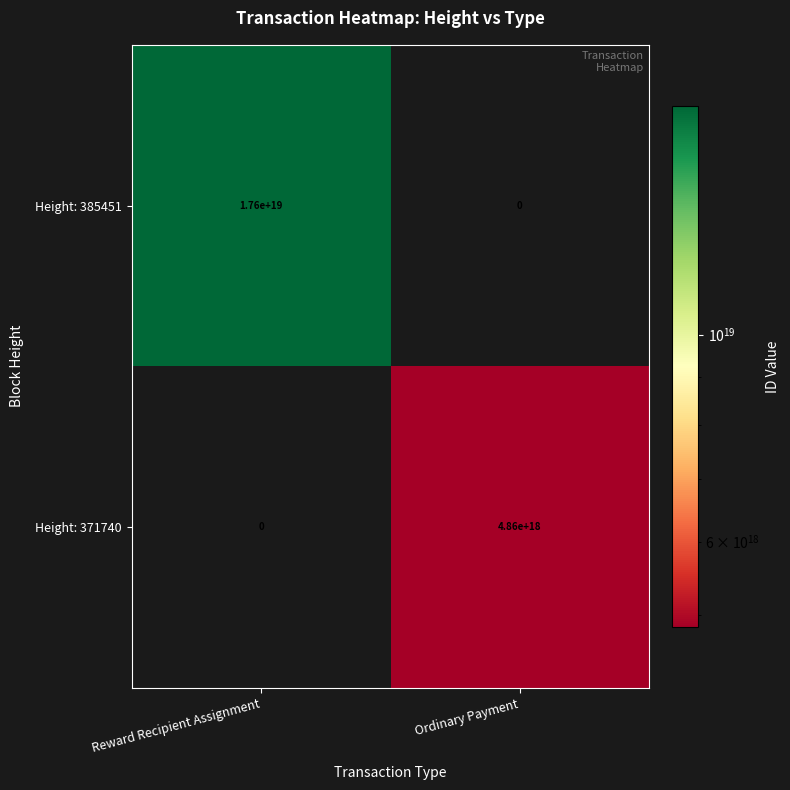

At which label is Height: 371740 closest to 2430000000000000000?

Reward Recipient Assignment